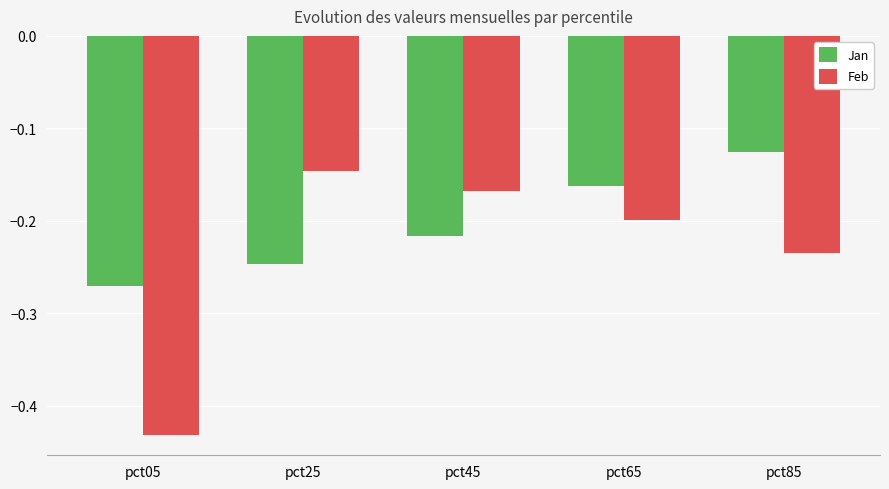

Where is Feb nearest to the value 0?

pct25